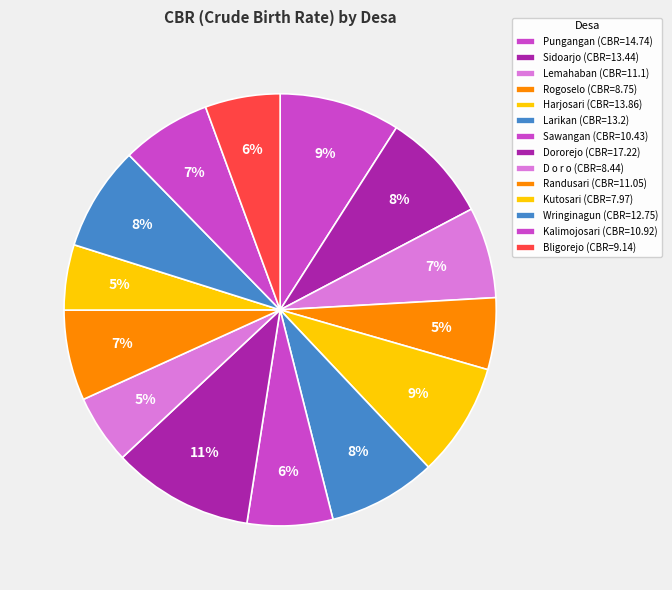

What is the largest slice in the pie chart?

Dororejo